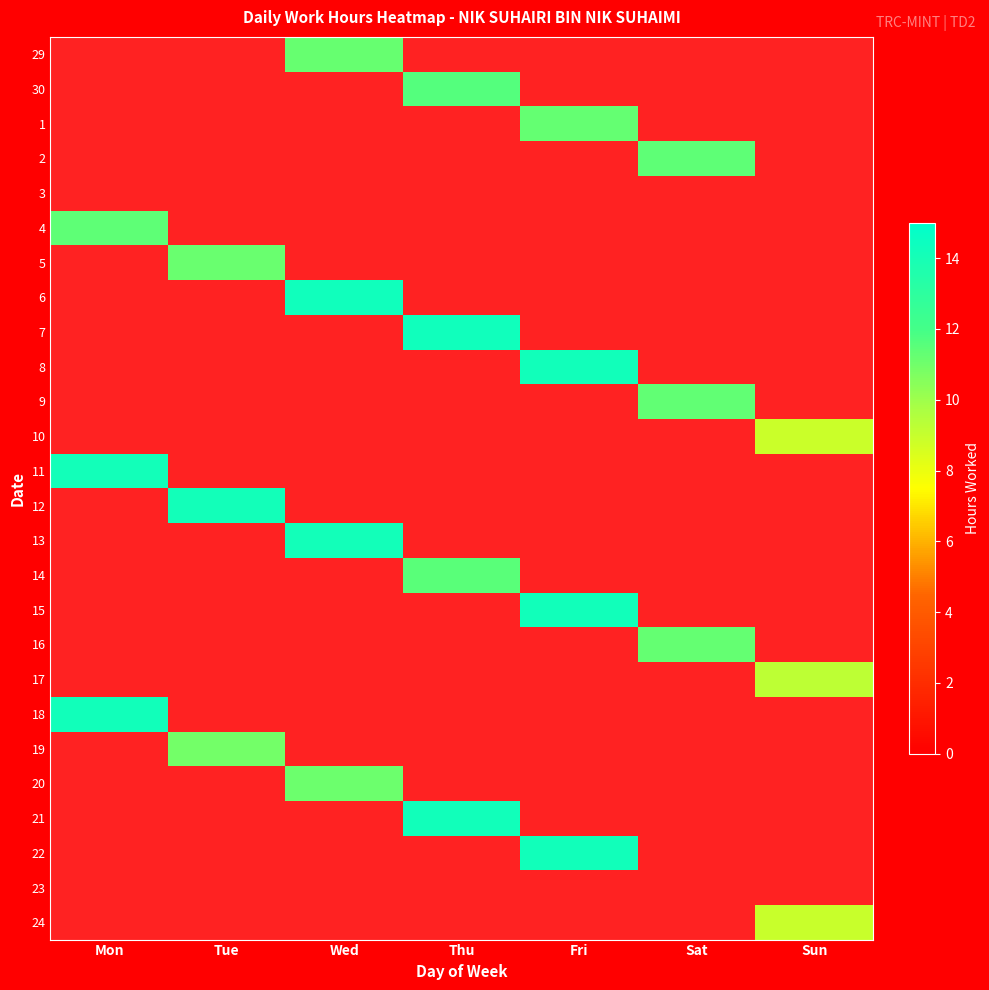

How many categories are shown in the chart?

7